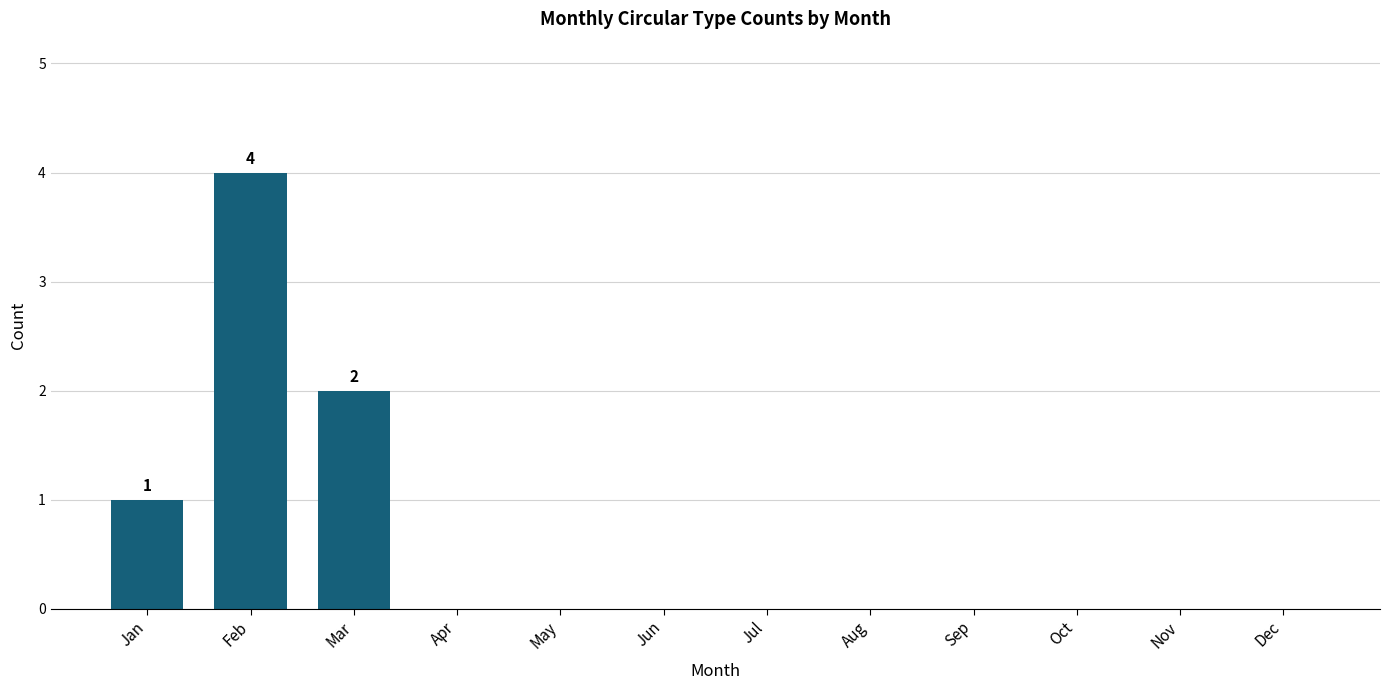

What is the maximum value shown in the chart?

4